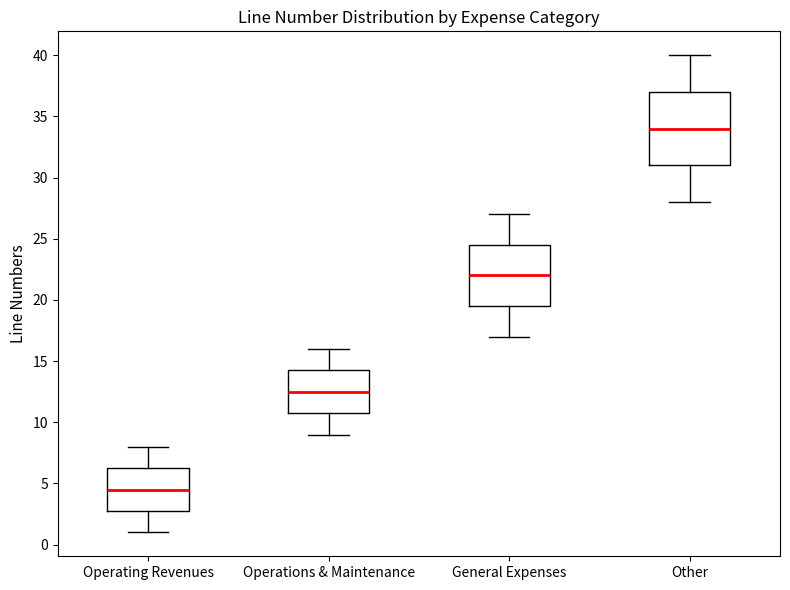

Reading left to right, transcribe this box plot: for each box, give where its median line is, the range the box spans, and where its two whiskers end, as read against the y-axis. The values are not printed on the chart, so give them approximately, as read against the axis.

Operating Revenues: median 4.5, box 3.0 to 6.5, whiskers 1.0 to 8.0
Operations & Maintenance: median 12.5, box 11.0 to 14.5, whiskers 9.0 to 16.0
General Expenses: median 22.0, box 19.5 to 24.5, whiskers 17.0 to 27.0
Other: median 34.0, box 31.0 to 37.0, whiskers 28.0 to 40.0